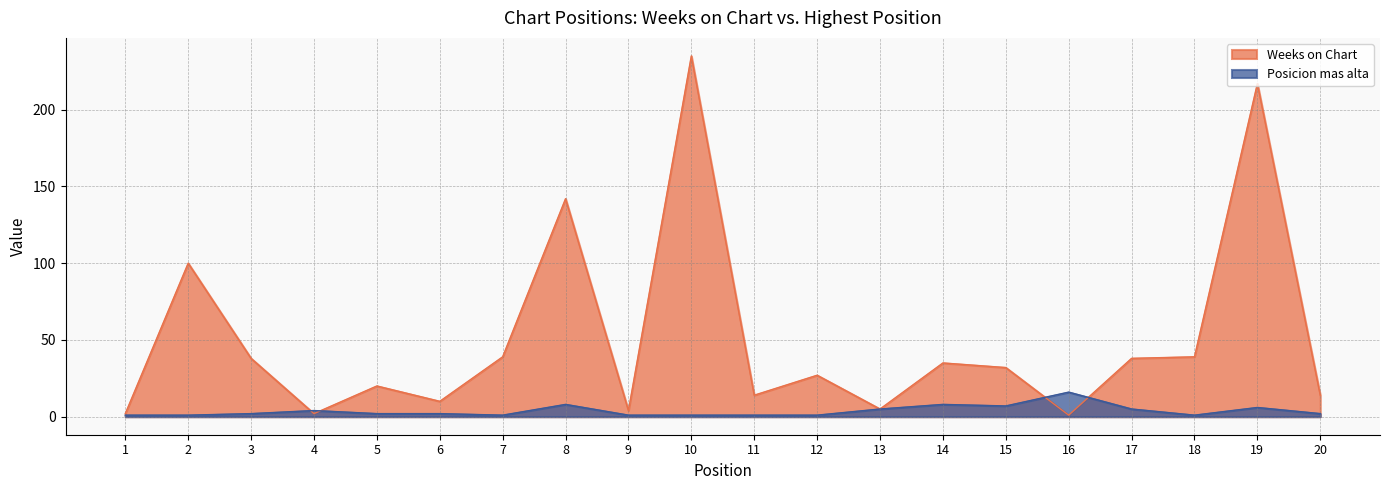

What is the total value across all series at 16?

17